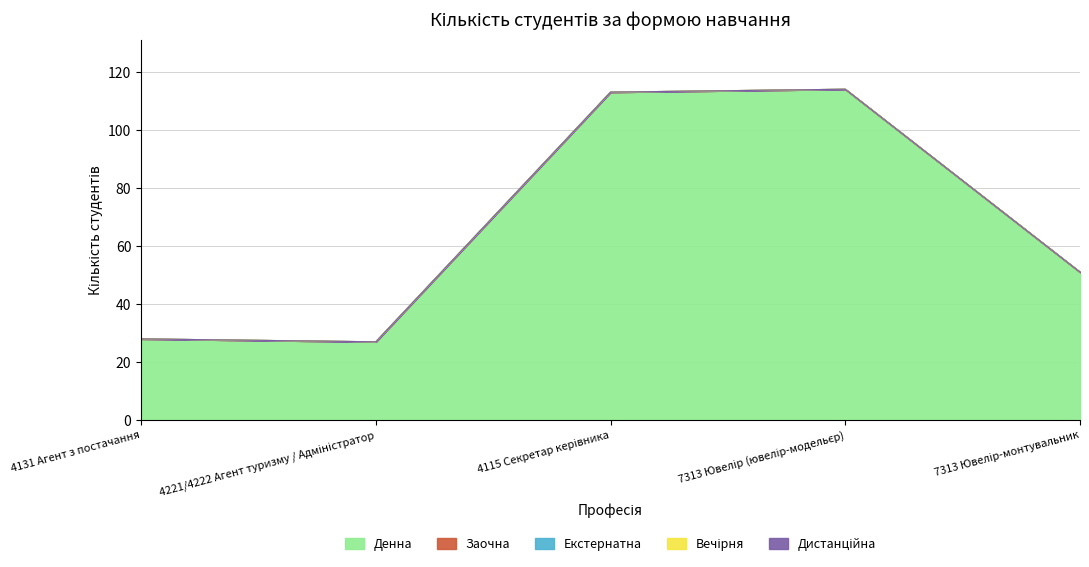

Reading right to left, transcribe all the data shown in this chart.

Денна: 7313 Ювелір-монтувальник=51	7313 Ювелір (ювелір-модельєр)=114	4115 Секретар керівника=113	4221/4222 Агент туризму / Адміністратор=27	4131 Агент з постачання=28
Заочна: 7313 Ювелір-монтувальник=0	7313 Ювелір (ювелір-модельєр)=0	4115 Секретар керівника=0	4221/4222 Агент туризму / Адміністратор=0	4131 Агент з постачання=0
Екстернатна: 7313 Ювелір-монтувальник=0	7313 Ювелір (ювелір-модельєр)=0	4115 Секретар керівника=0	4221/4222 Агент туризму / Адміністратор=0	4131 Агент з постачання=0
Вечірня: 7313 Ювелір-монтувальник=0	7313 Ювелір (ювелір-модельєр)=0	4115 Секретар керівника=0	4221/4222 Агент туризму / Адміністратор=0	4131 Агент з постачання=0
Дистанційна: 7313 Ювелір-монтувальник=0	7313 Ювелір (ювелір-модельєр)=0	4115 Секретар керівника=0	4221/4222 Агент туризму / Адміністратор=0	4131 Агент з постачання=0